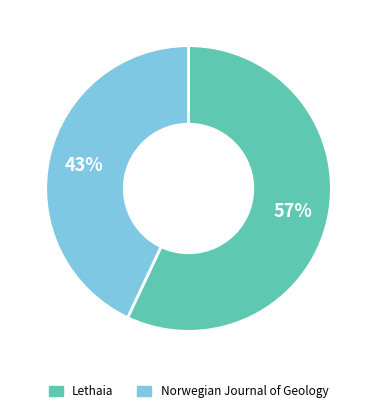

What is the ratio of the value at Lethaia to the value at Norwegian Journal of Geology?

1.3